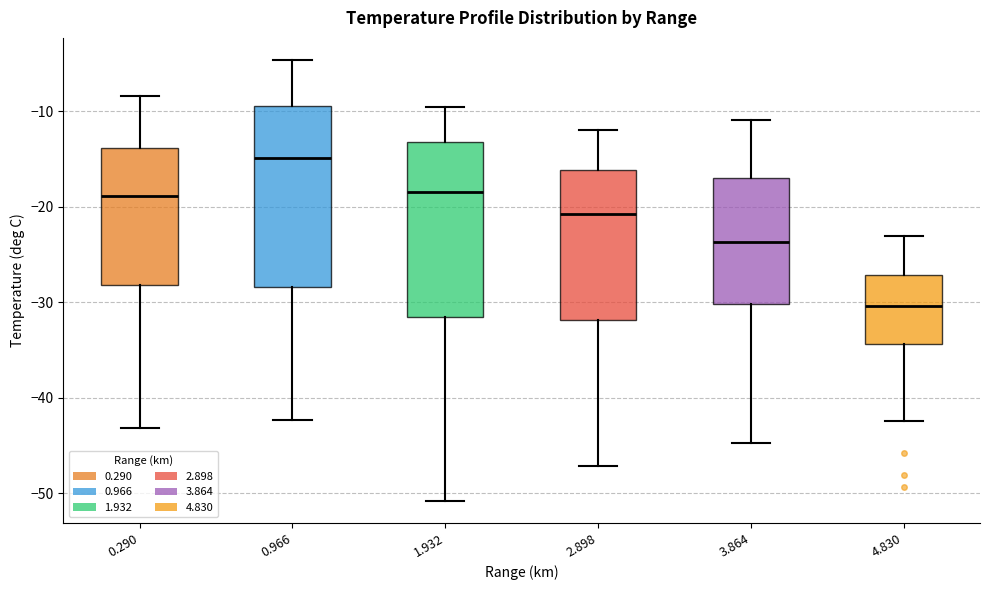

Reading left to right, read every box against the y-axis: the position of its median line, the range the box covers, and the ends of its whiskers. The values are not printed on the chart, so give them approximately, as read against the axis.

0.290: median -19, box -28 to -14, whiskers -43 to -8
0.966: median -15, box -28 to -9, whiskers -42 to -5
1.932: median -18, box -31 to -13, whiskers -51 to -9
2.898: median -21, box -32 to -16, whiskers -47 to -12
3.864: median -24, box -30 to -17, whiskers -45 to -11
4.830: median -30, box -34 to -27, whiskers -42 to -23